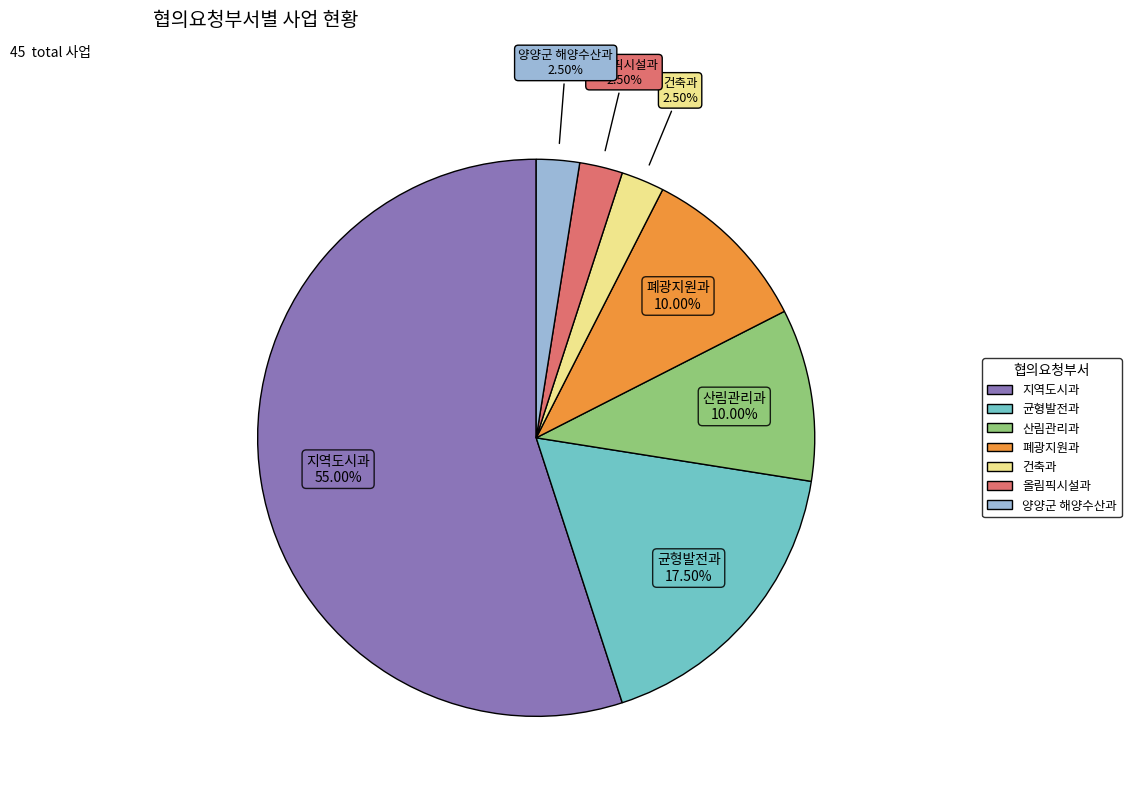

What is the largest slice in the pie chart?

지역도시과